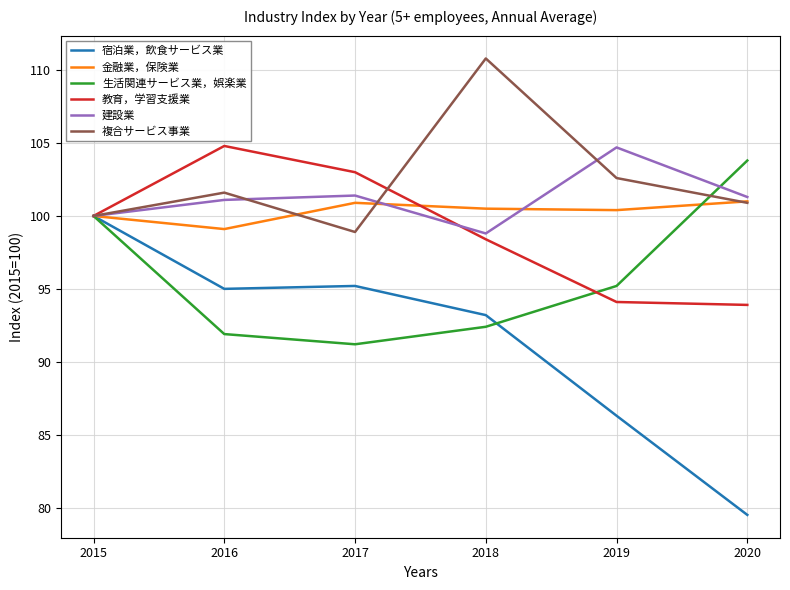

In 複合サービス事業, how many points are higher than both neighbors (excluding endpoints)?

2